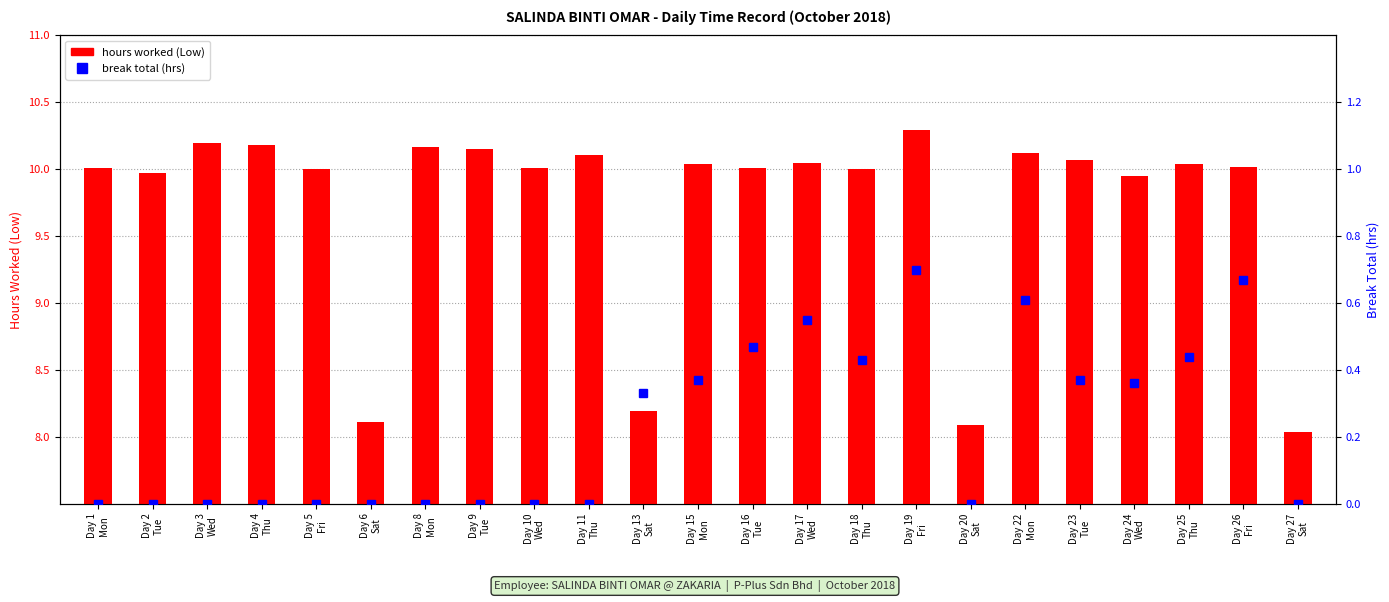

Are the bars grouped side by side (vs. stacked)?

Yes